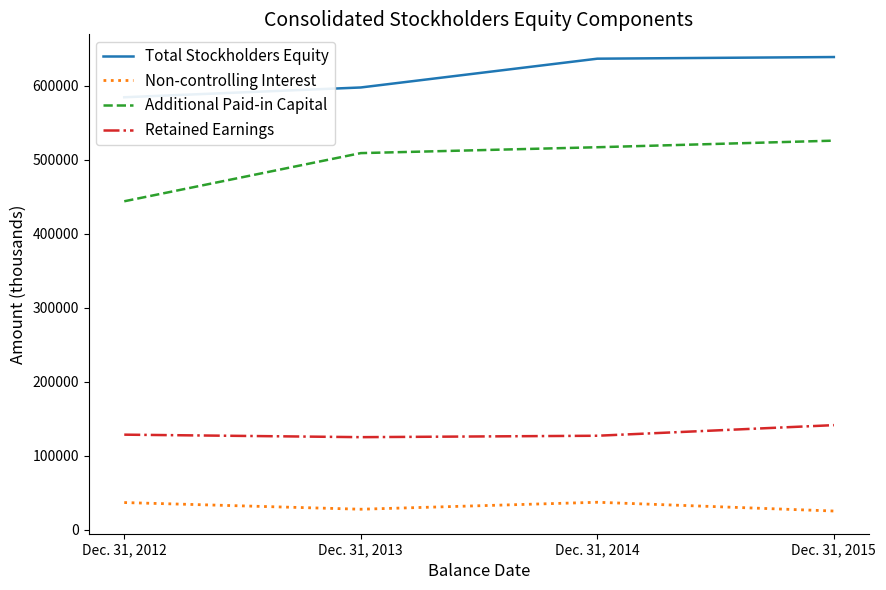

Reading left to right, list all the values displayed in this chart.

Total Stockholders Equity: 584707	597959	636898	639138
Non-controlling Interest: 36479	27445	36880	25022
Additional Paid-in Capital: 444022	509170	517127	526035
Retained Earnings: 128319	124936	126851	141201